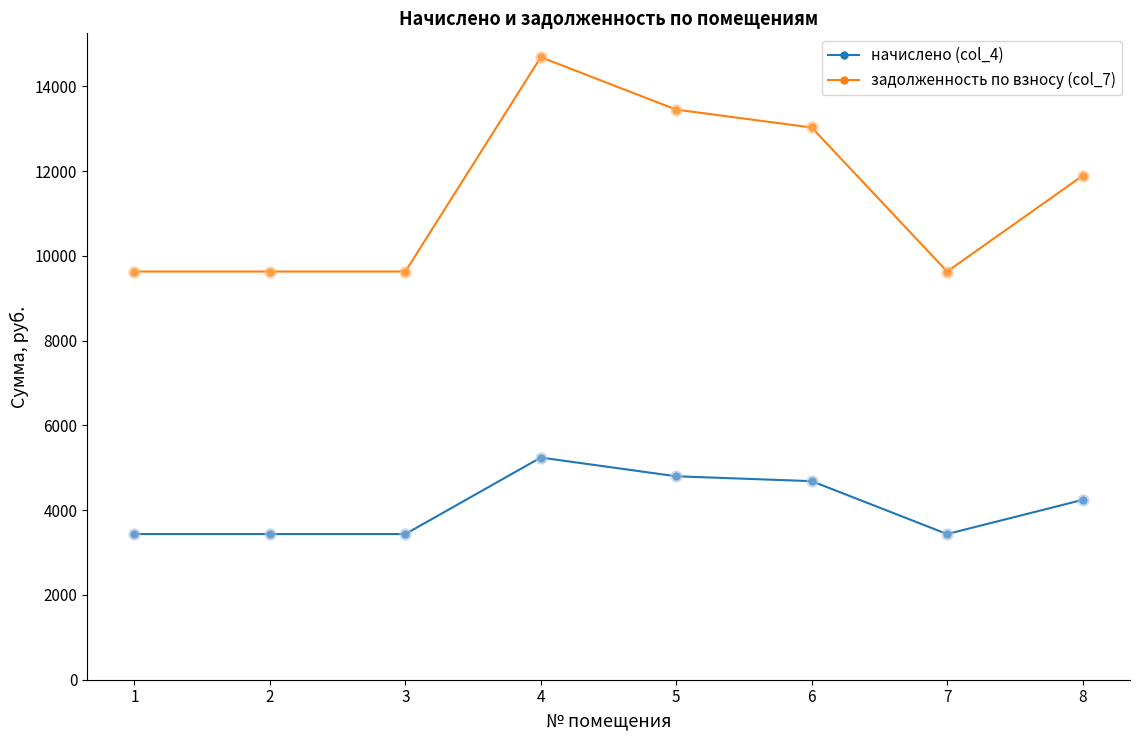

True or false: задолженность по взносу (col_7) and начислено (col_4) intersect in this chart.

False